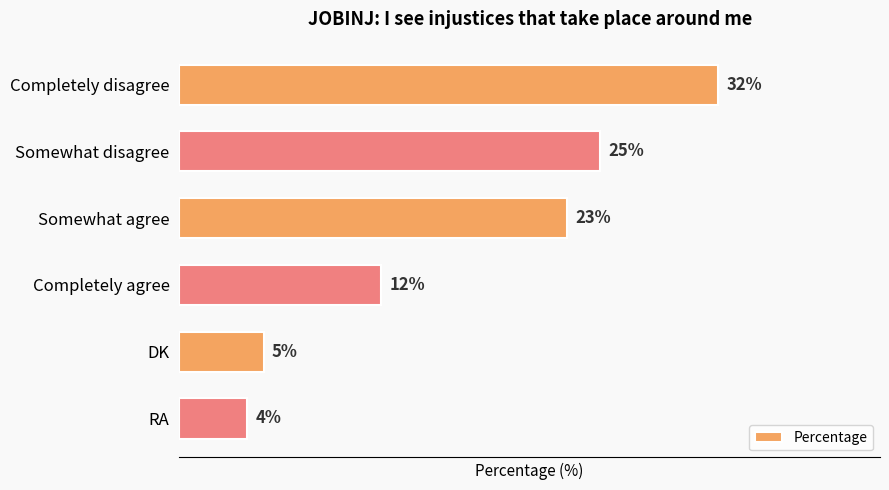

List the labels in order of value, largest first.

Completely disagree, Somewhat disagree, Somewhat agree, Completely agree, DK, RA